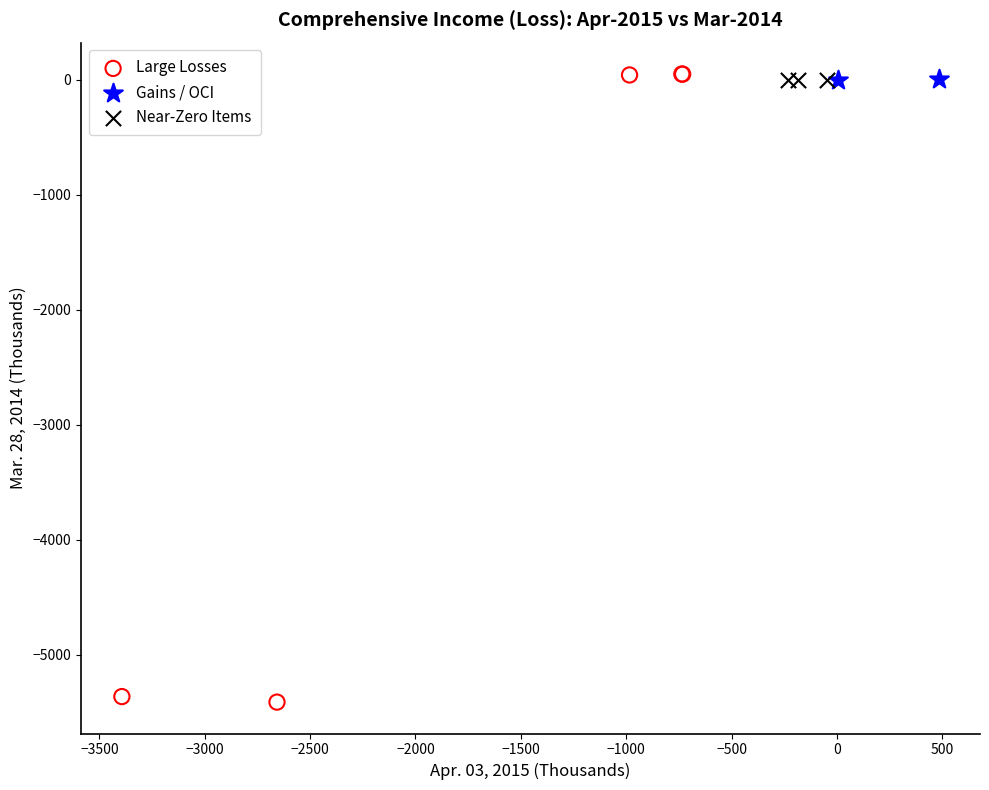

Which series contains the lowest Y value?

Large Losses